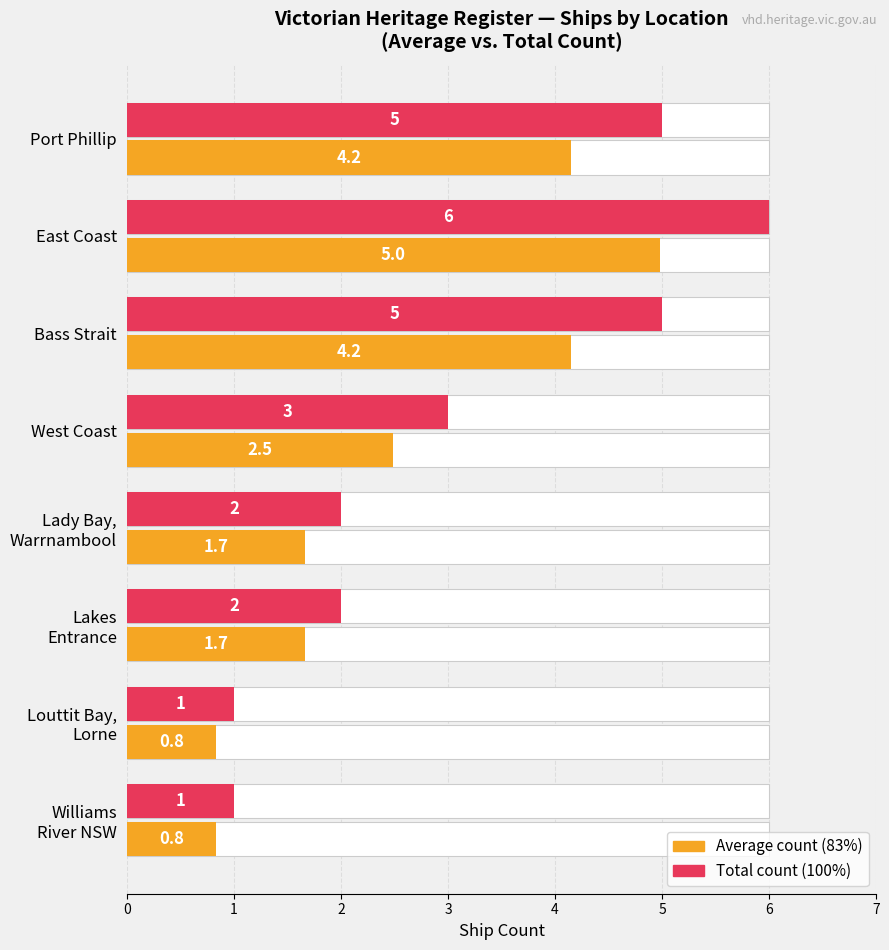

What is the value of the Total count bar at the 3rd from the left?

5.0